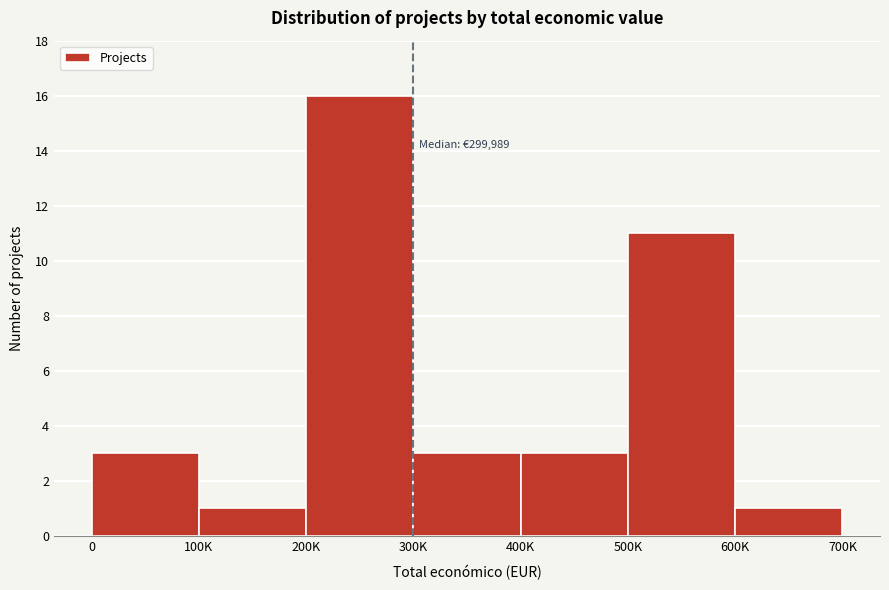

Reading right to left, what are all the values shown in this chart?

1	11	3	3	16	1	3